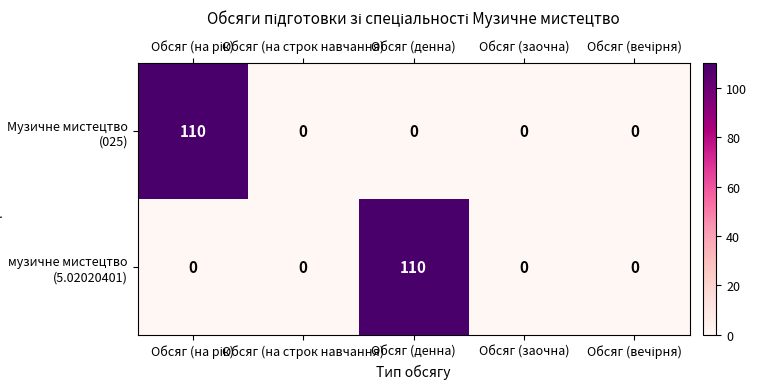

What is the difference between the maximum and minimum values in the Музичне мистецтво (025) series?

110